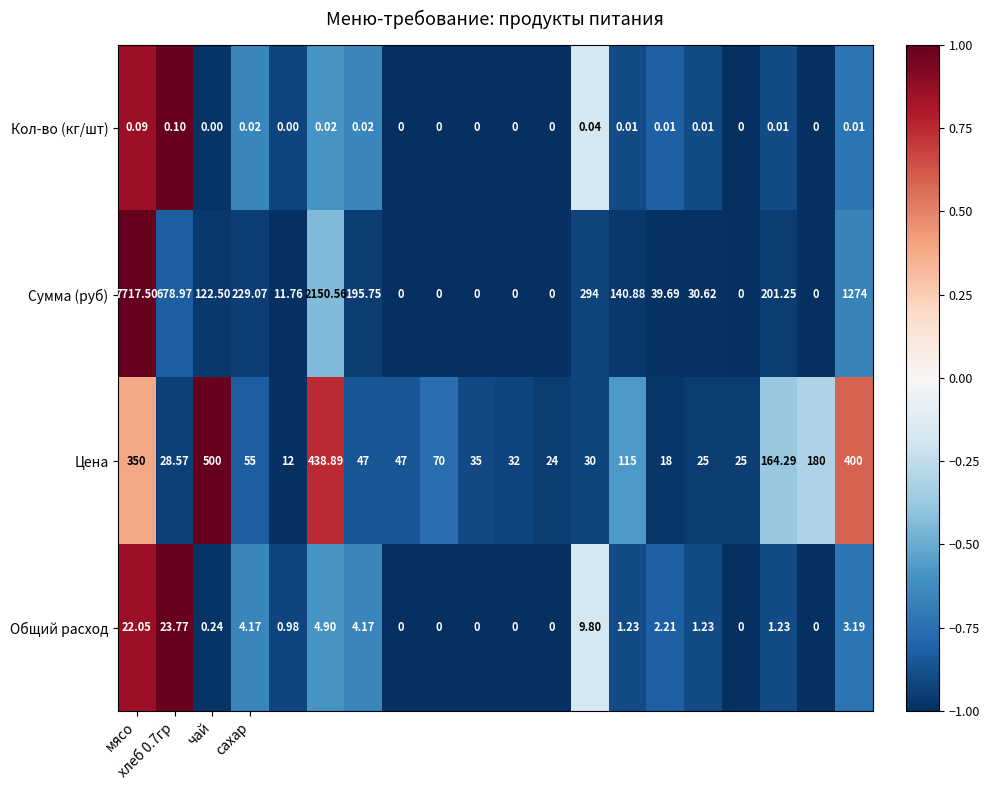

Which series has the largest range (max minus min)?

Сумма (руб)